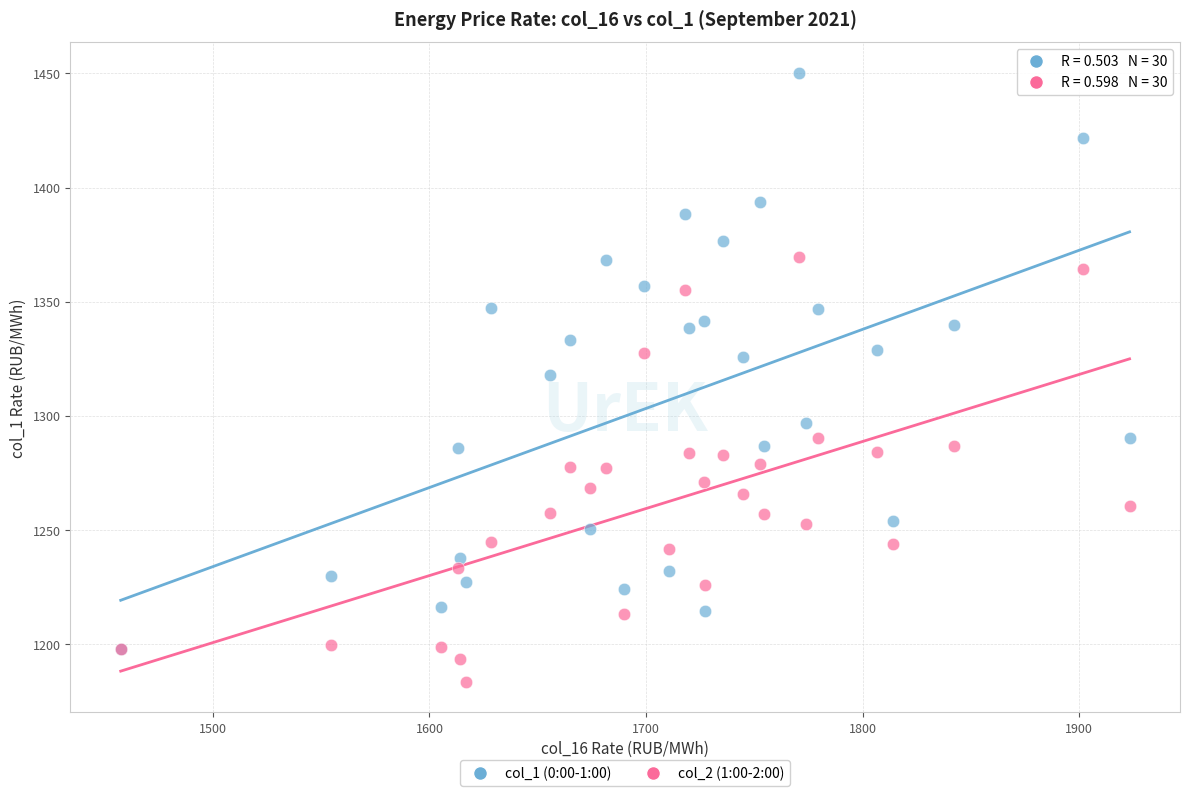

What are all the series names shown in the legend?

col_1 (0:00-1:00), col_2 (1:00-2:00)